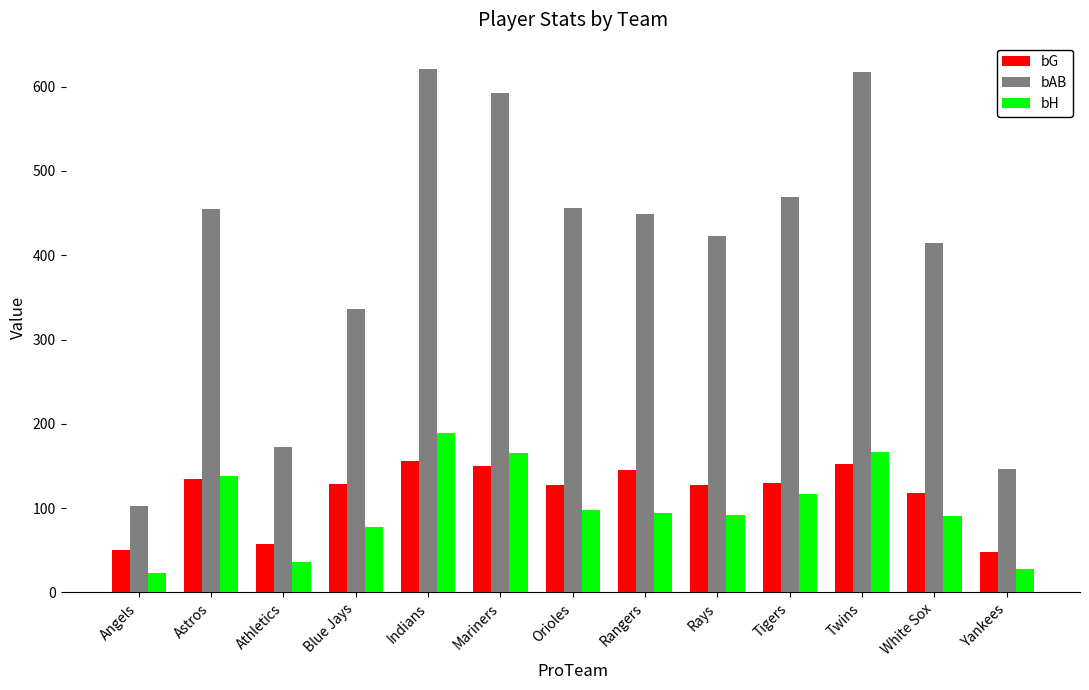

Which series has the largest range (max minus min)?

bAB